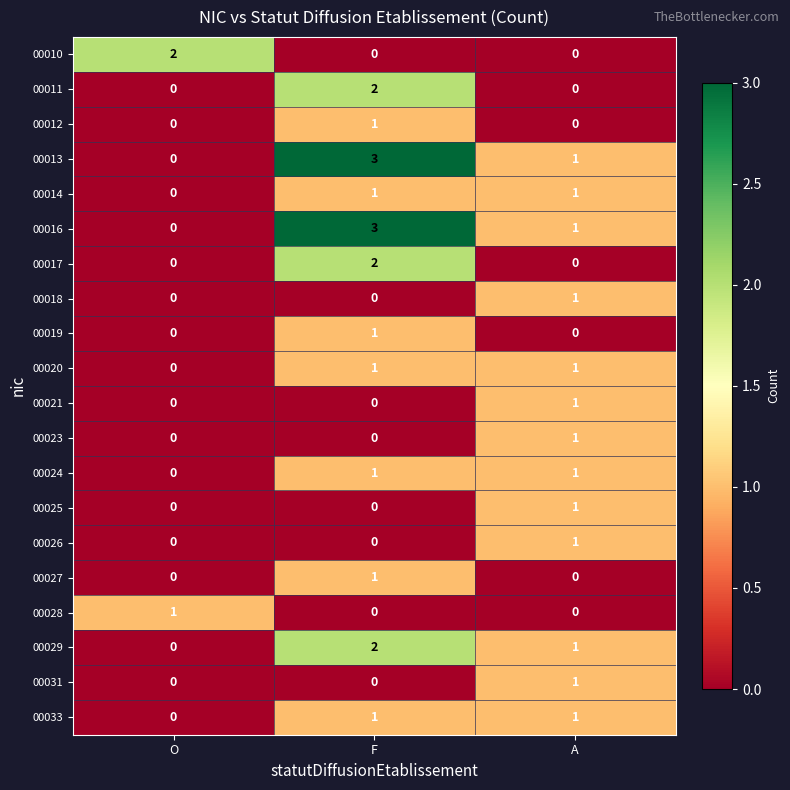

The 00014 series shows 1 at A. True or false?

True